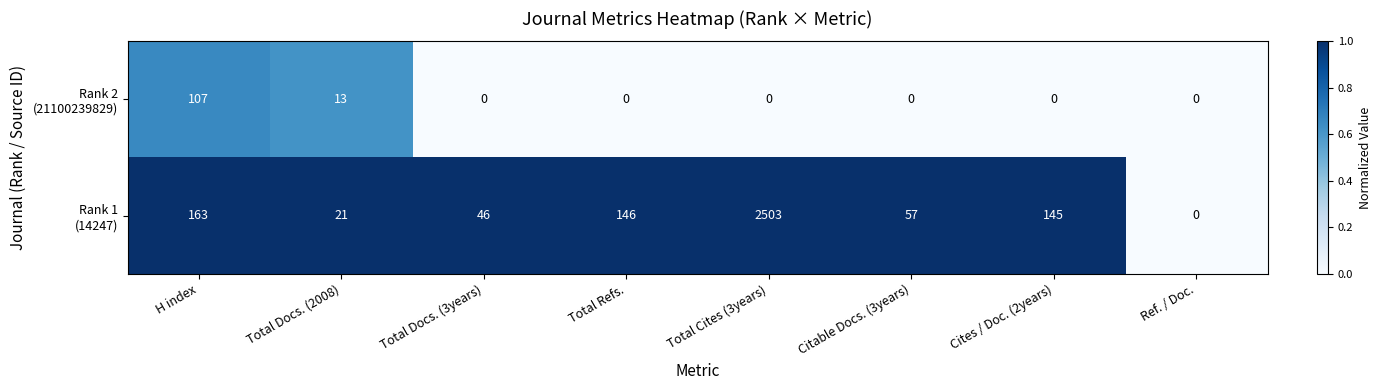

At which category is the sum across all series the highest?

Total Cites (3years)